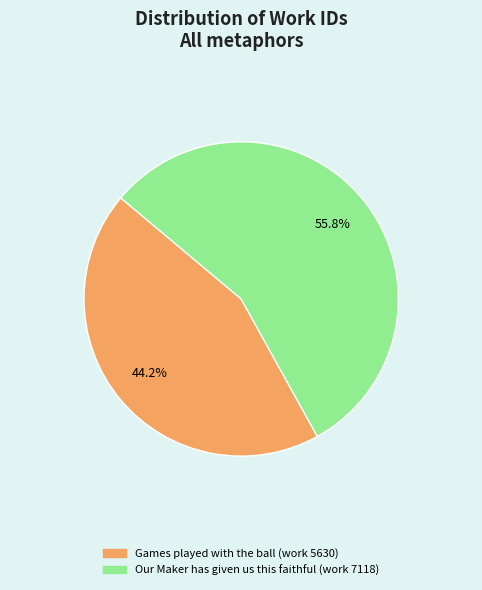

What is the largest slice in the pie chart?

Our Maker has given us this faithful (work 7118)